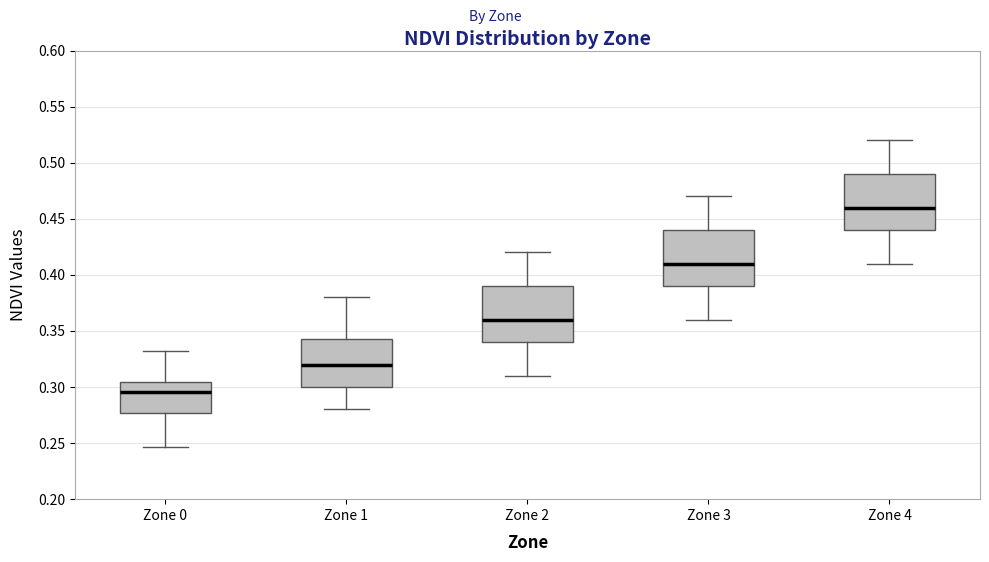

Reading left to right, transcribe this box plot: for each box, give where its median line is, the range the box spans, and where its two whiskers end, as read against the y-axis. The values are not printed on the chart, so give them approximately, as read against the axis.

Zone 0: median 0.295, box 0.275 to 0.305, whiskers 0.245 to 0.335
Zone 1: median 0.320, box 0.300 to 0.345, whiskers 0.280 to 0.380
Zone 2: median 0.360, box 0.340 to 0.390, whiskers 0.310 to 0.420
Zone 3: median 0.410, box 0.390 to 0.440, whiskers 0.360 to 0.470
Zone 4: median 0.460, box 0.440 to 0.490, whiskers 0.410 to 0.520